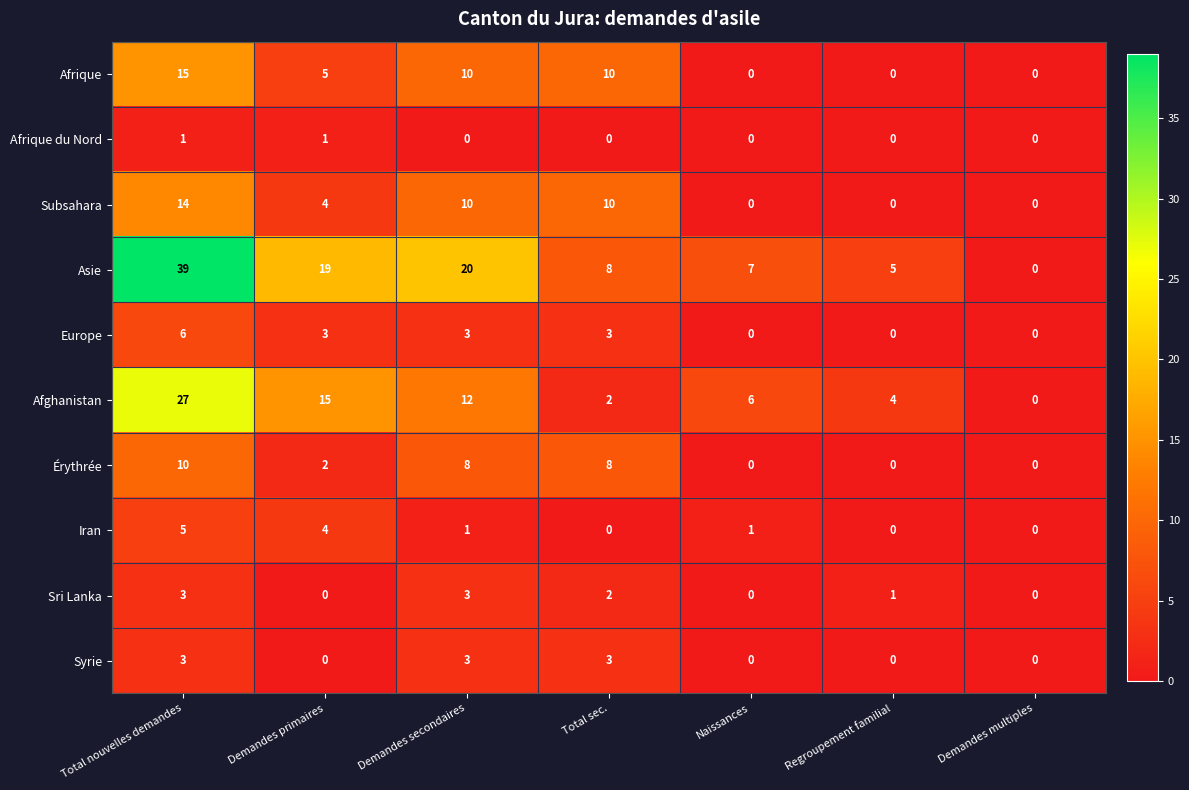

How many data points does each series have?

7